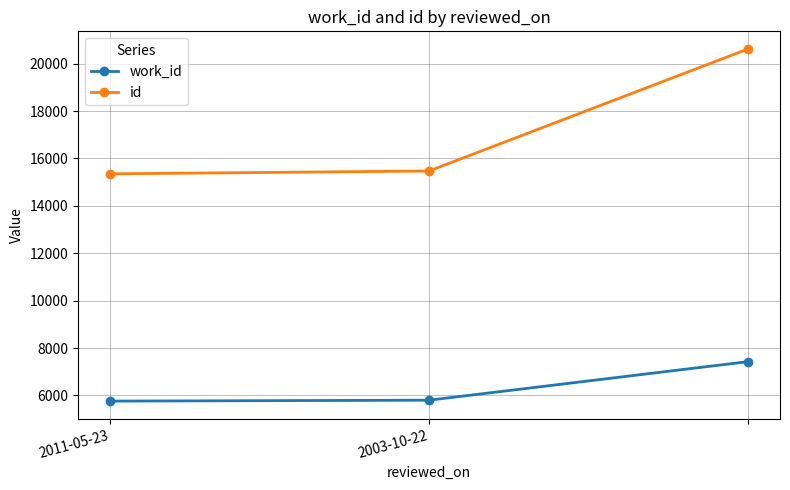

How many data points does each series have?

3